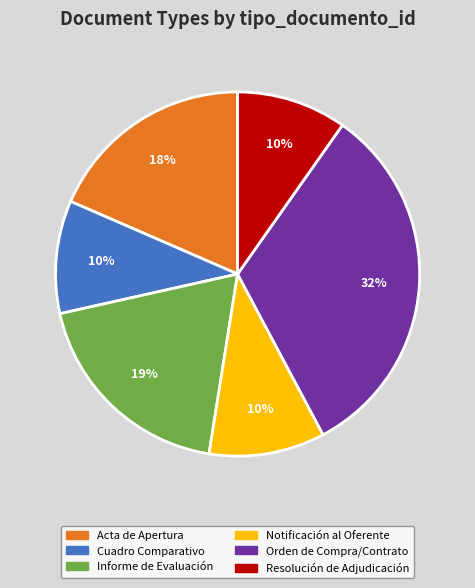

Is there a majority slice in this chart?

No